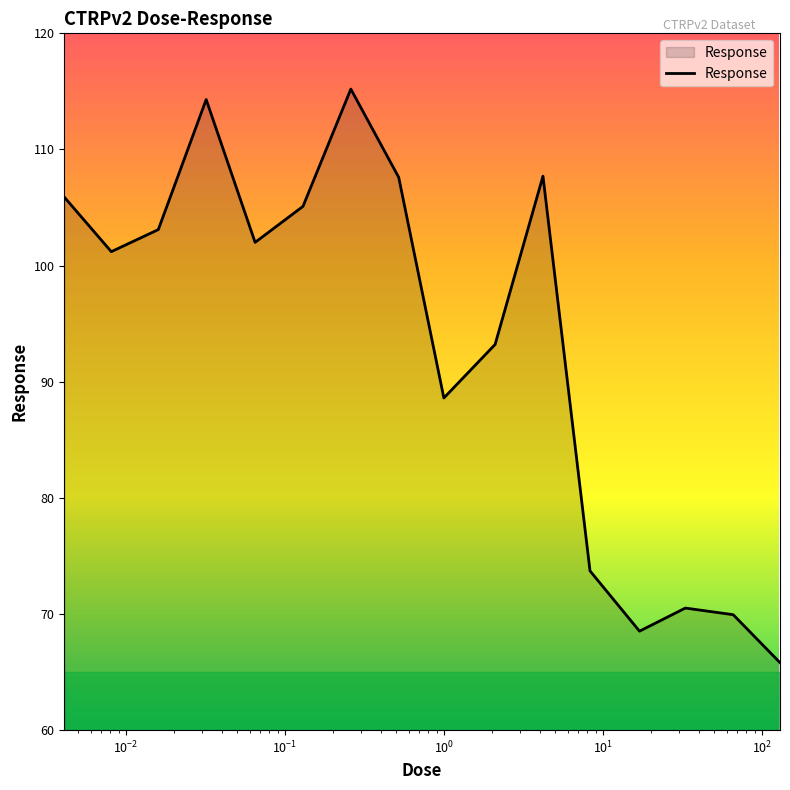

What is the difference between the maximum and minimum values?

49.4